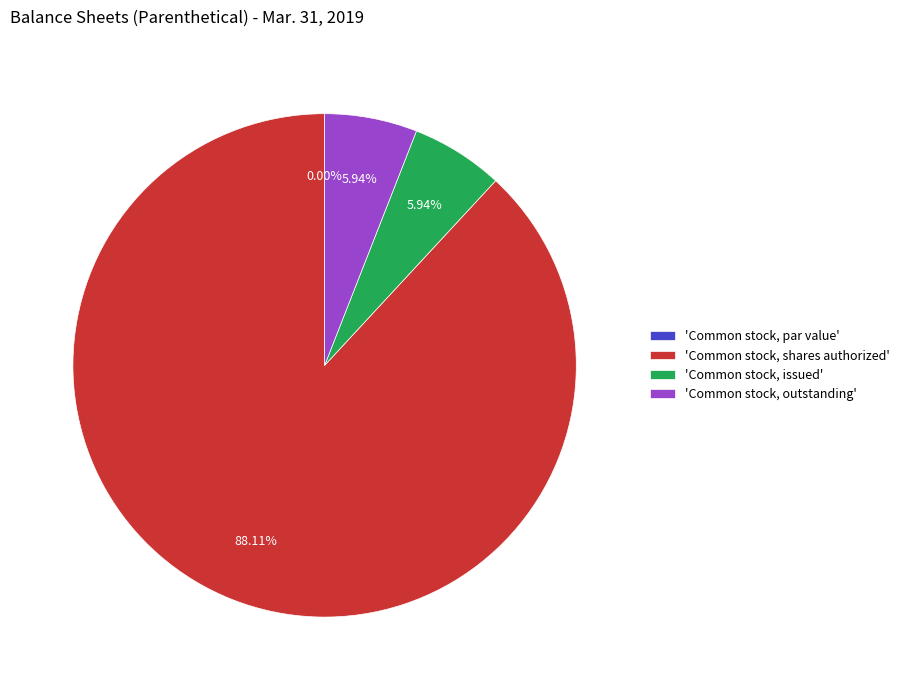

How many segments does this pie chart have?

4